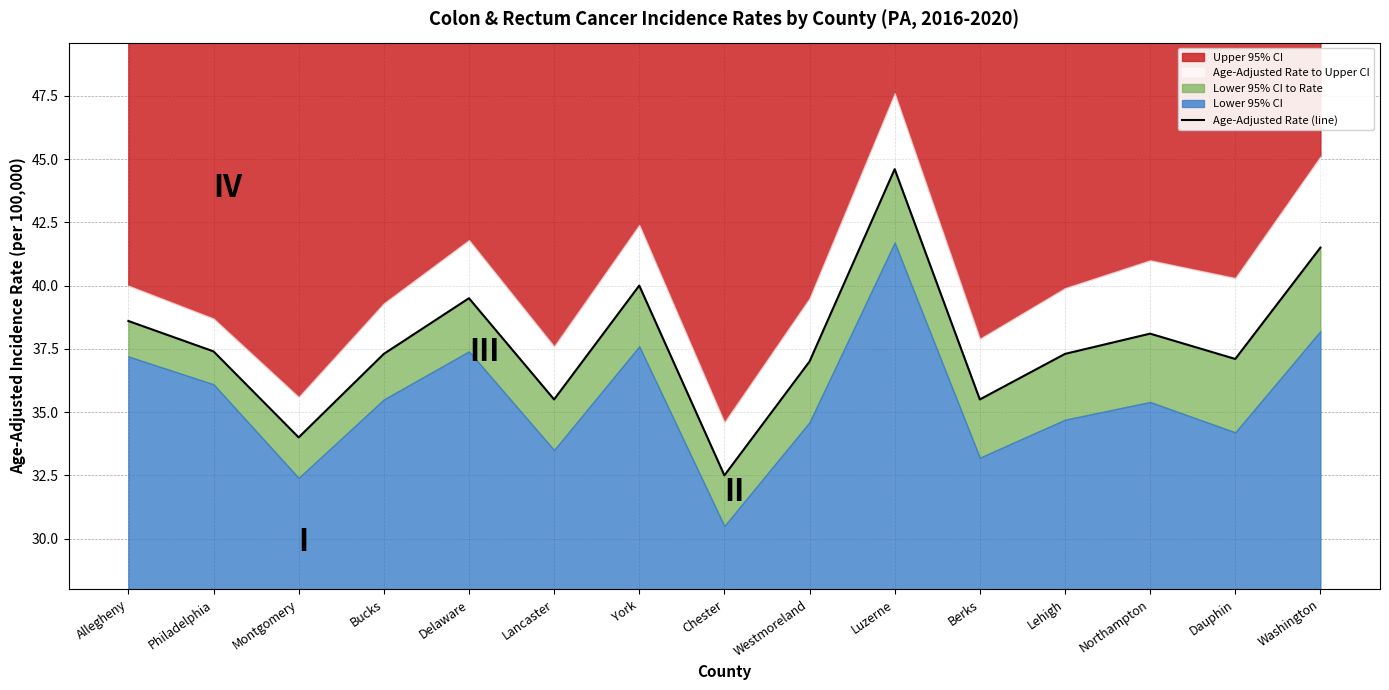

What is the greatest value displayed?

44.6